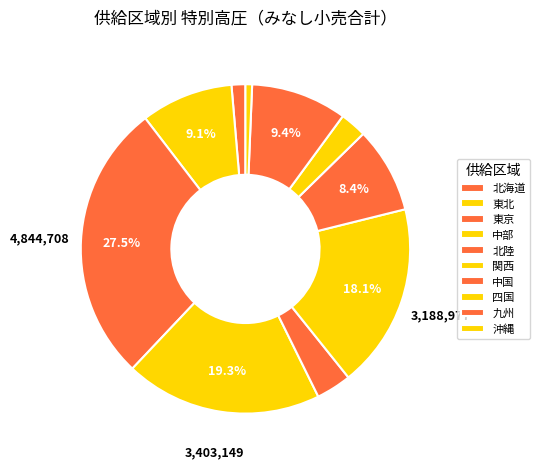

How many slices are in this pie chart?

10